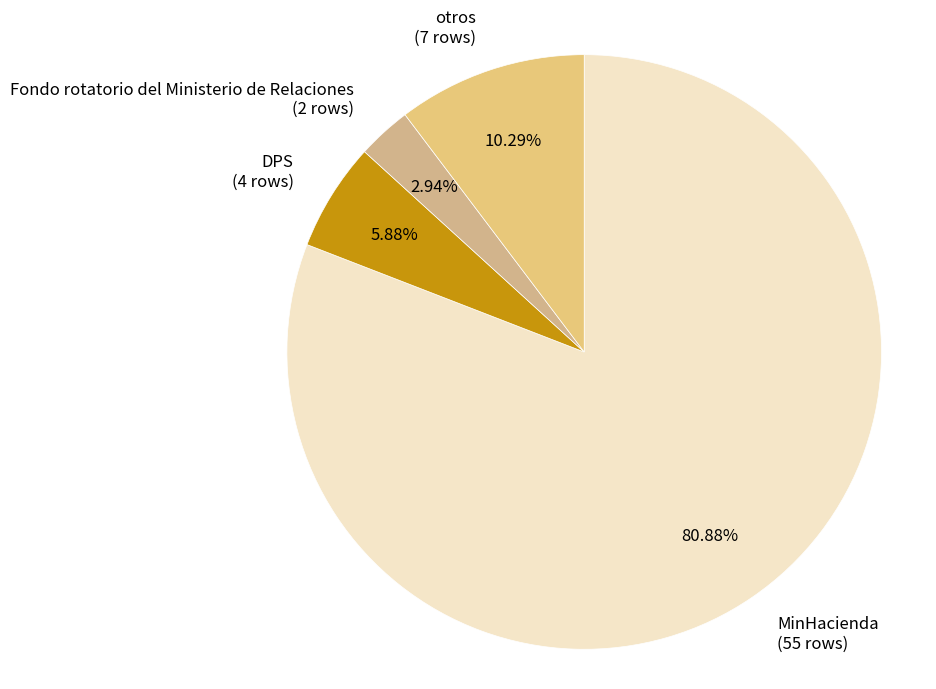

What percentage do otros and DPS together represent?

16.2%